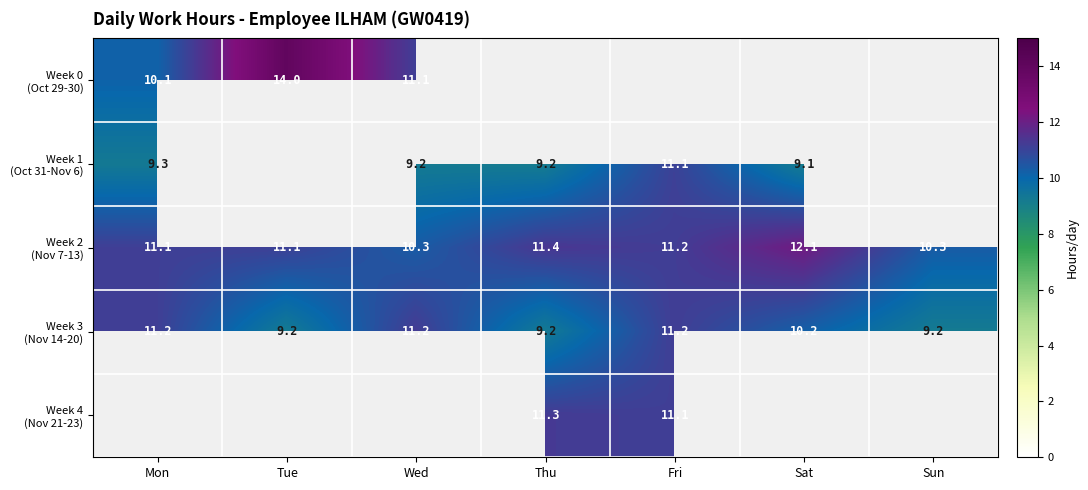

The Week 0 (Oct 29-30) series shows 7.7 at Wed. True or false?

False